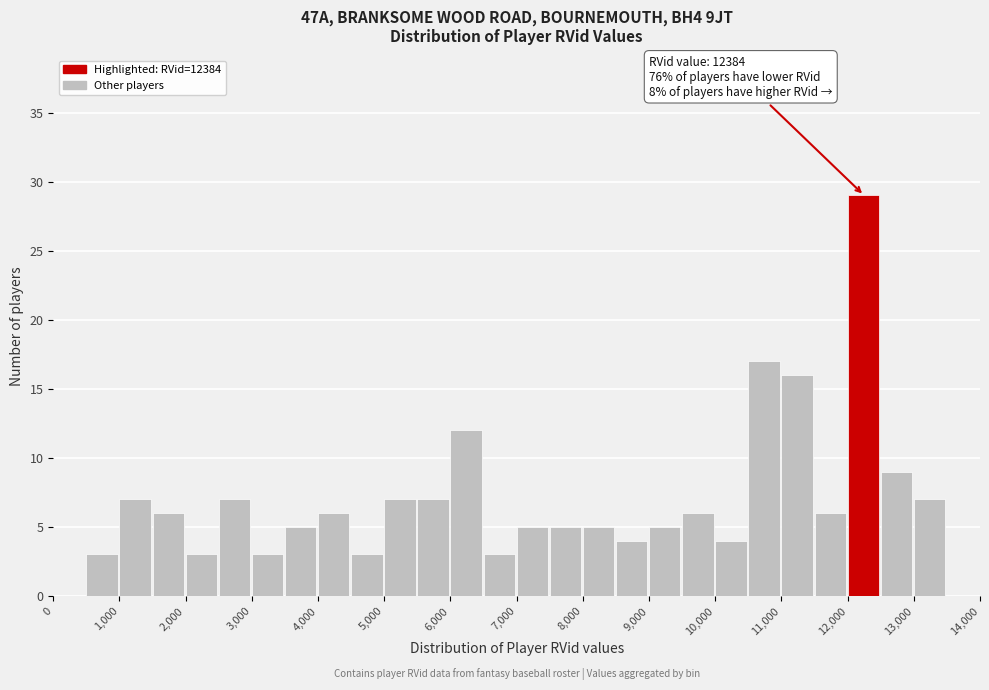

Which range on the x-axis has the tallest bar?

12000 to 12500